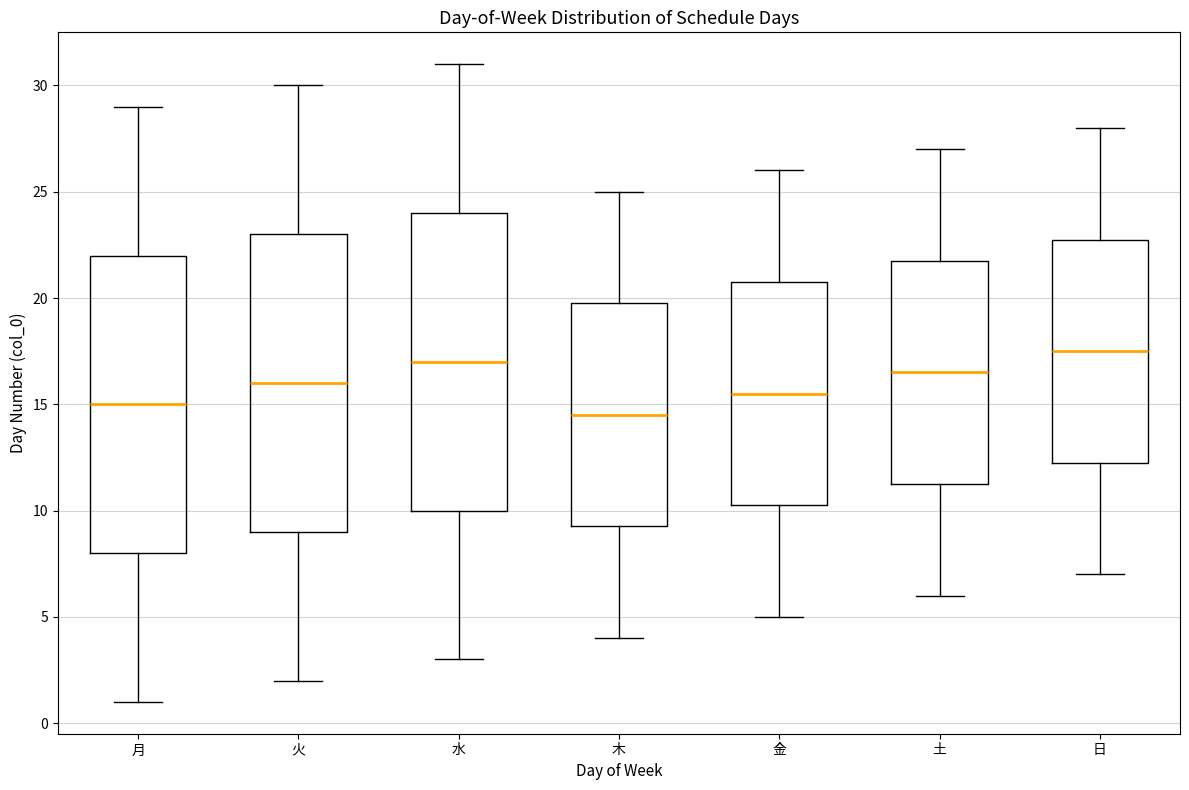

Reading left to right, transcribe this box plot: for each box, give where its median line is, the range the box spans, and where its two whiskers end, as read against the y-axis. The values are not printed on the chart, so give them approximately, as read against the axis.

月: median 15.0, box 8.0 to 22.0, whiskers 1.0 to 29.0
火: median 16.0, box 9.0 to 23.0, whiskers 2.0 to 30.0
水: median 17.0, box 10.0 to 24.0, whiskers 3.0 to 31.0
木: median 14.5, box 9.5 to 20.0, whiskers 4.0 to 25.0
金: median 15.5, box 10.5 to 21.0, whiskers 5.0 to 26.0
土: median 16.5, box 11.5 to 22.0, whiskers 6.0 to 27.0
日: median 17.5, box 12.5 to 23.0, whiskers 7.0 to 28.0